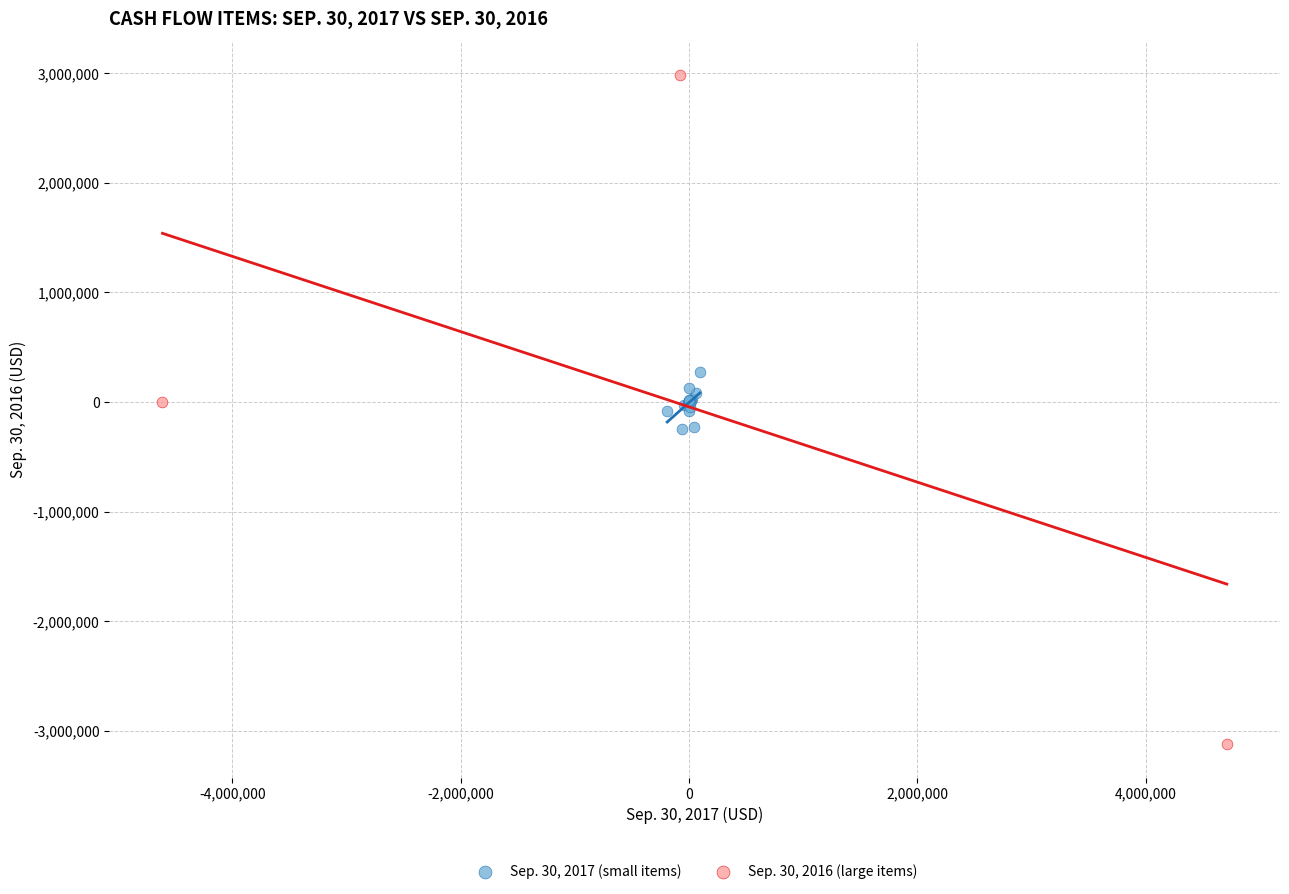

Which series contains the lowest Y value?

Sep. 30, 2016 (large items)